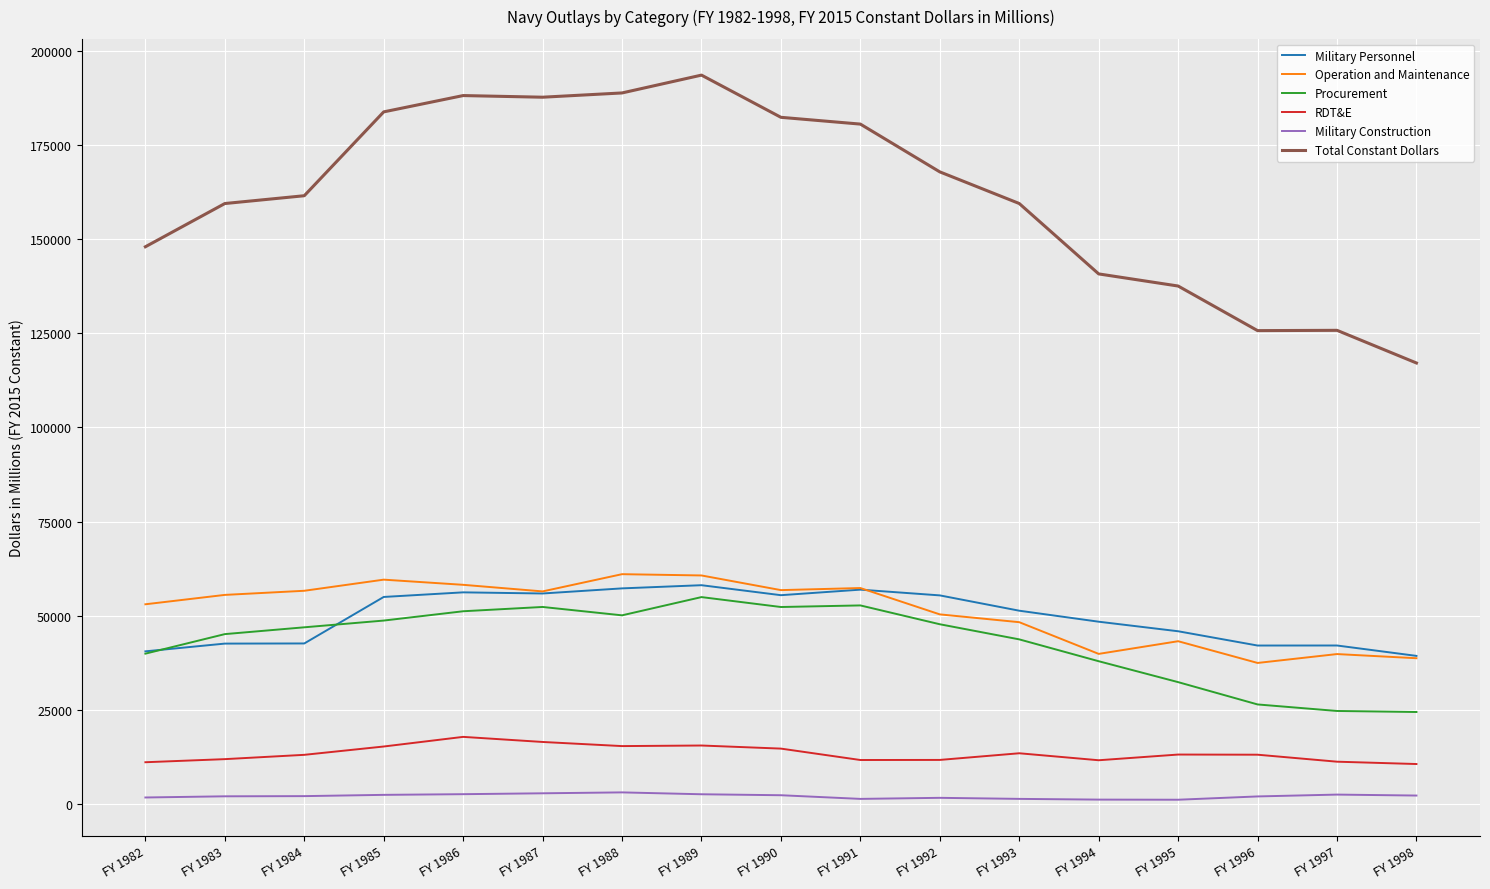

Is it true that Procurement equals 67922 at FY 1988?

False